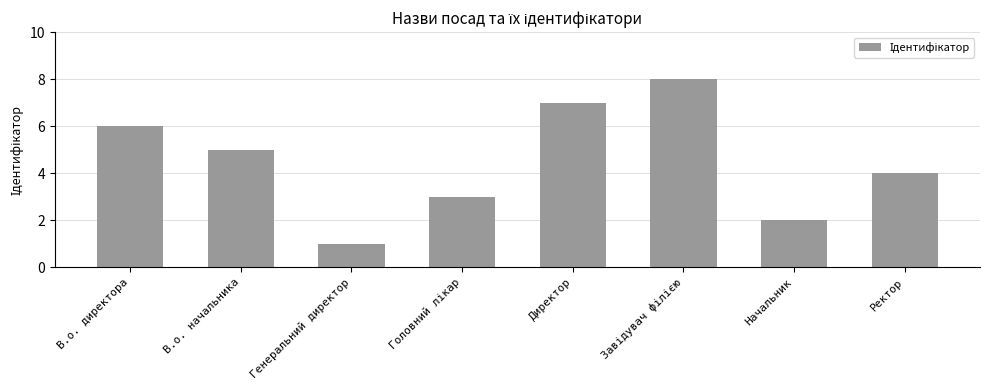

Reading left to right, transcribe all the data shown in this chart.

6	5	1	3	7	8	2	4